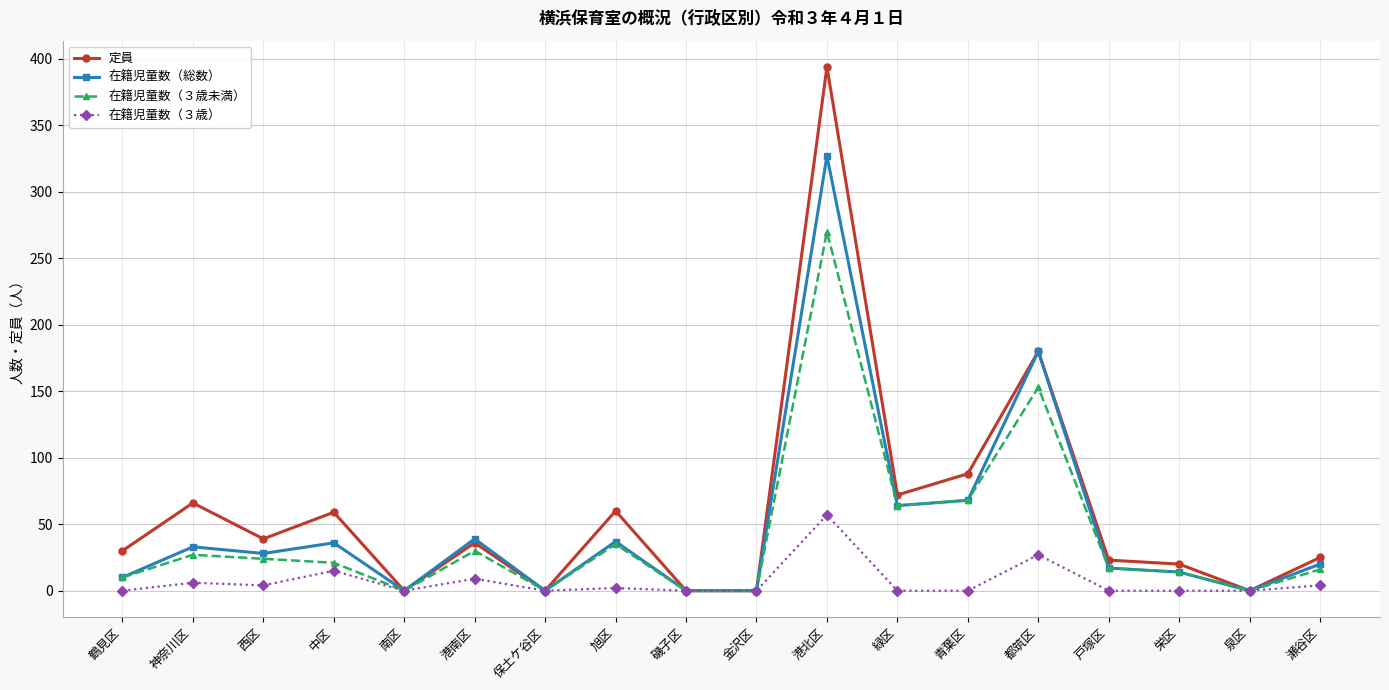

What is the label of the 14th point from the left?

都筑区